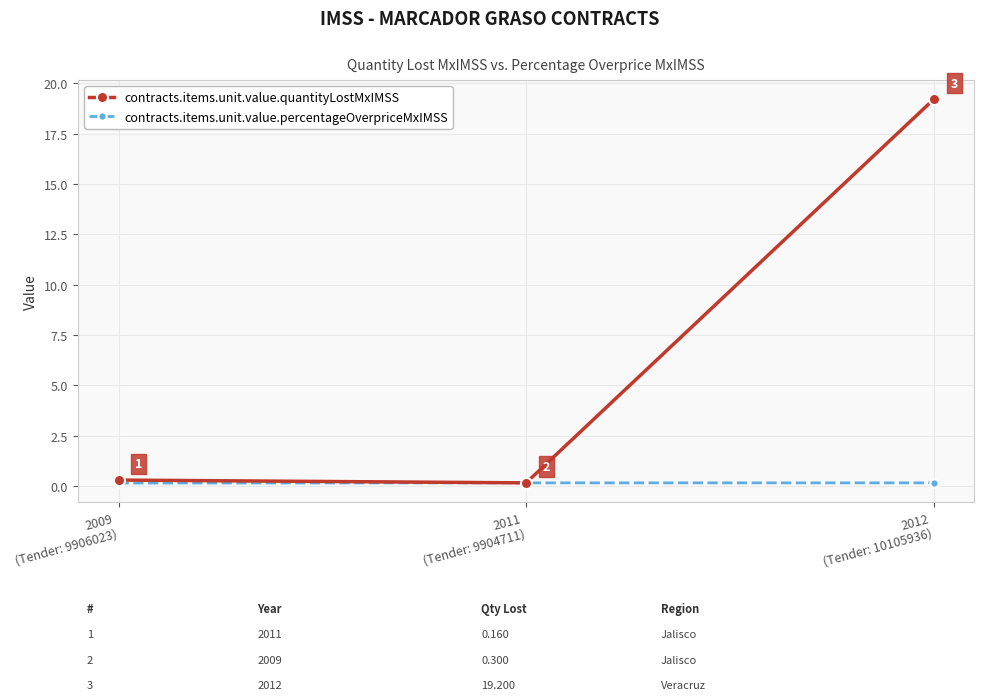

What is the difference between the maximum and minimum values in the contracts.items.unit.value.quantityLostMxIMSS series?

19.0